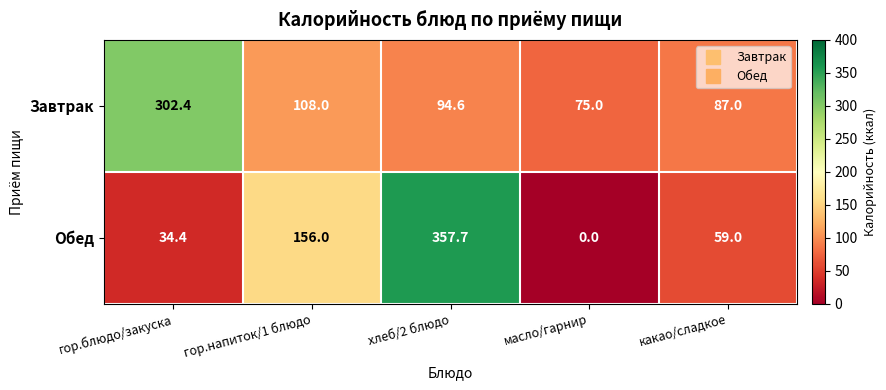

Count the number of categories in the chart.

5